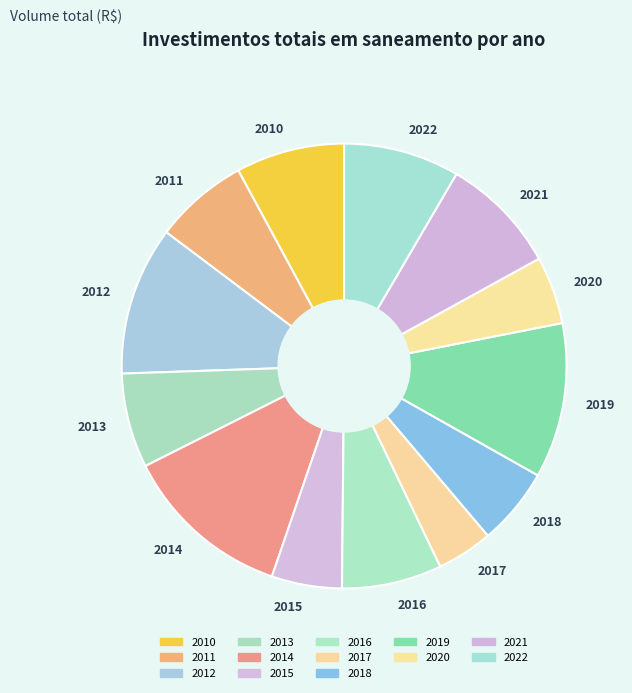

Is it true that 2013 is 12% of the pie?

False